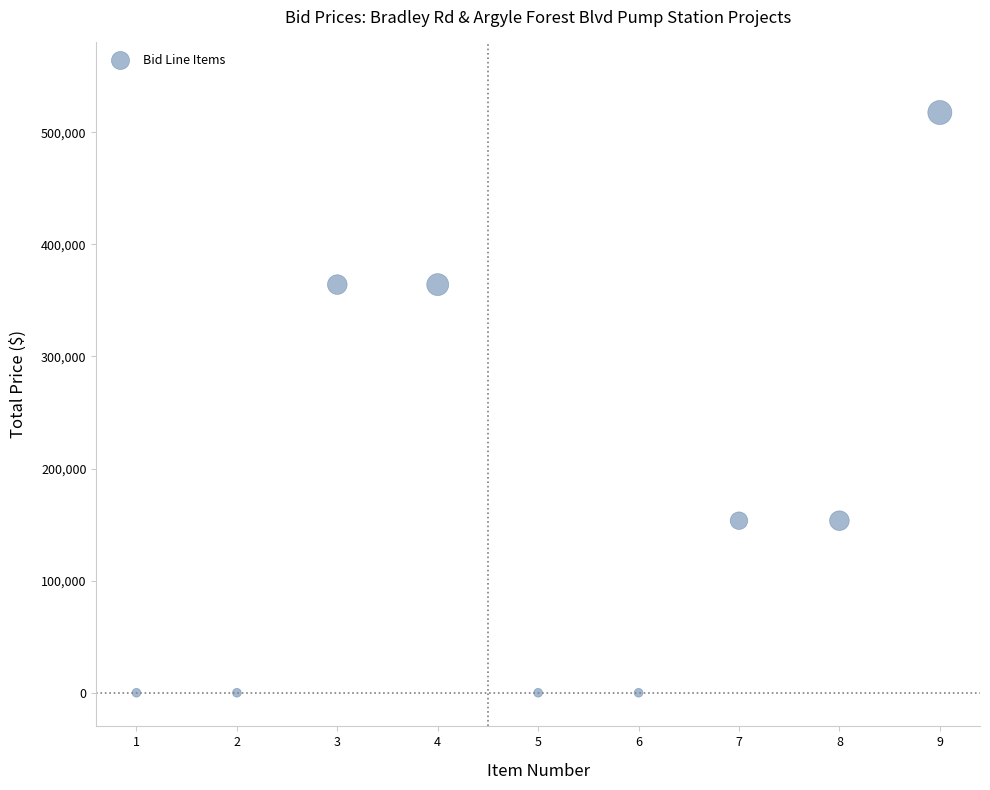

What is the range of Y values (max minus min)?

517498